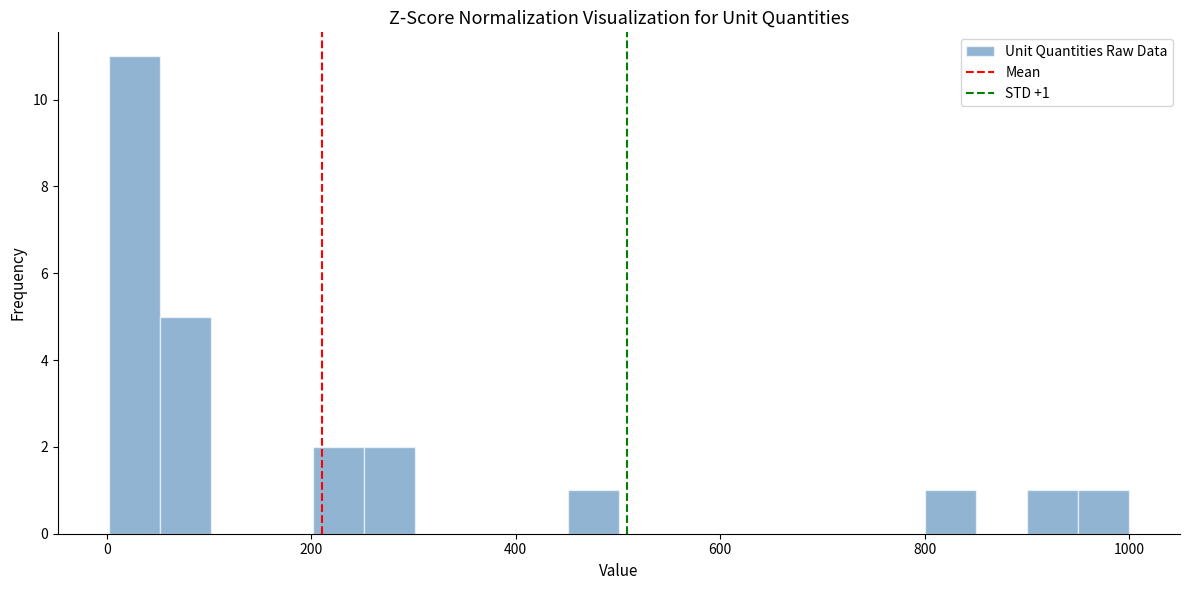

Read against the x-axis, roughly where is the centre of the tallest bar?

20